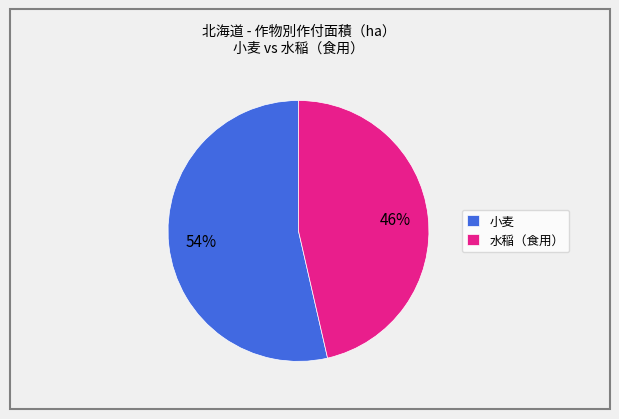

To the nearest percent, what percentage of the pie is 水稲（食用）?

46%